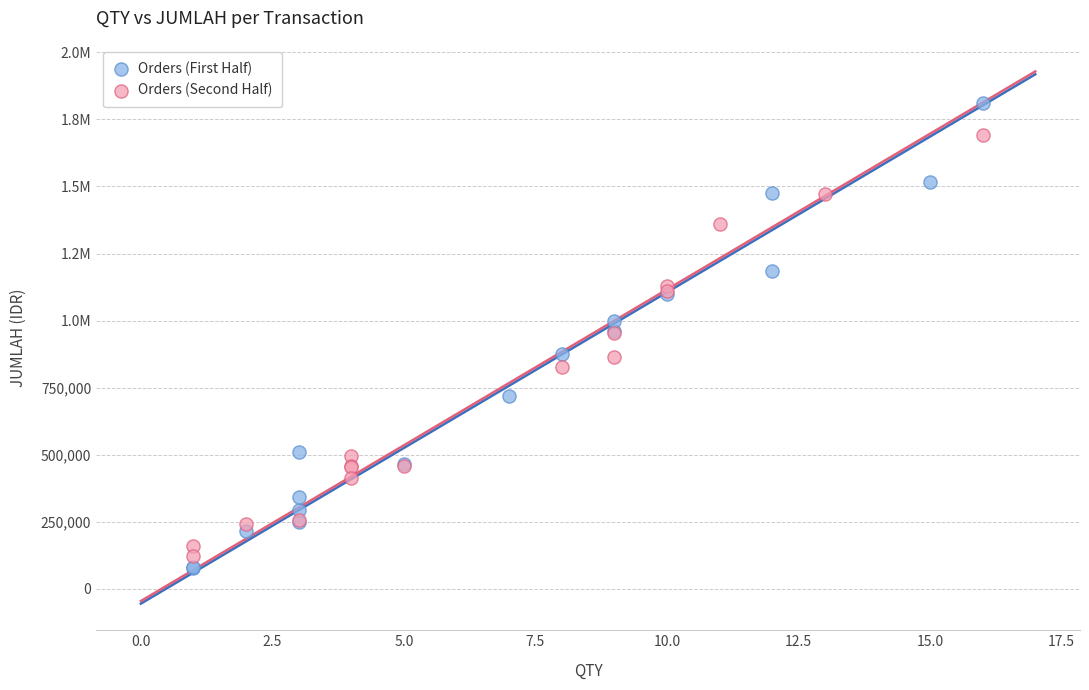

What are all the series names shown in the legend?

Orders (First Half), Orders (Second Half)